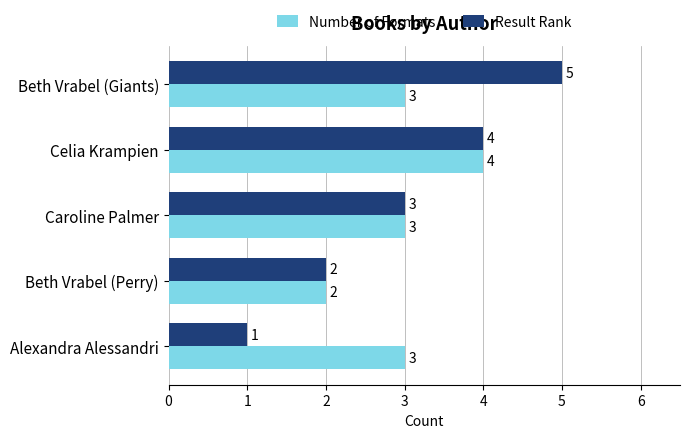

What is the difference between the maximum and minimum values in the Number of Formats series?

2